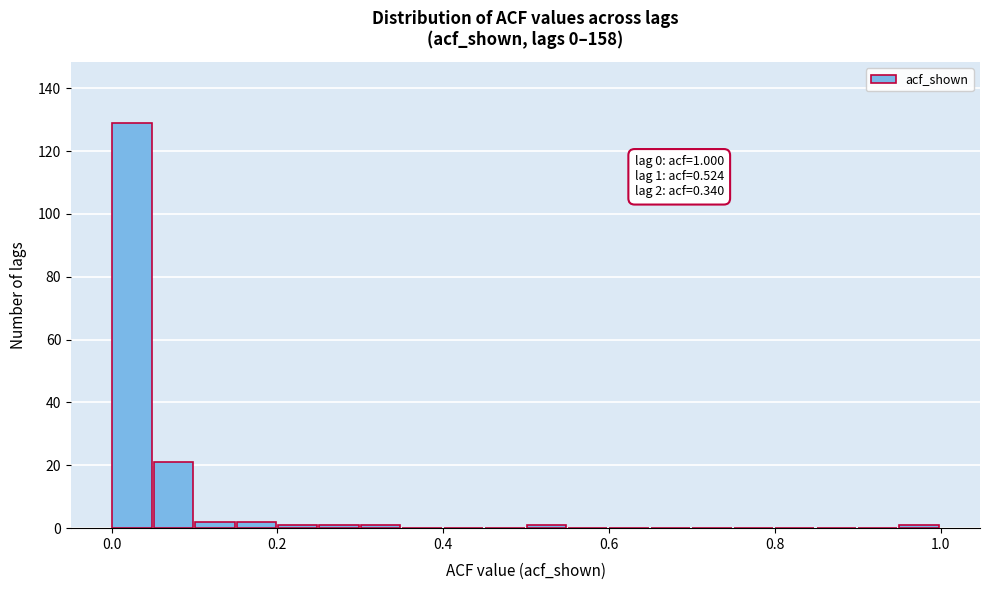

Around what value on the x-axis is the tallest bar? Give the approximate position of its centre, as read against the axis.

0.02